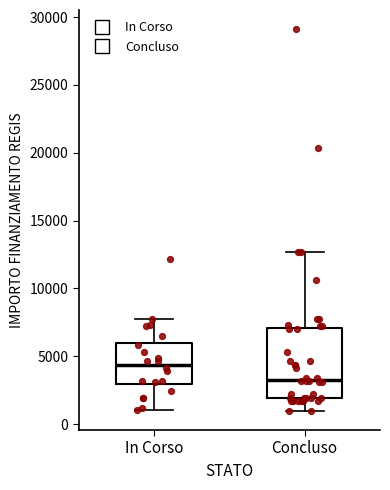

Reading left to right, transcribe this box plot: for each box, give where its median line is, the range the box spans, and where its two whiskers end, as read against the y-axis. The values are not printed on the chart, so give them approximately, as read against the axis.

In Corso: median 4500, box 3000 to 6000, whiskers 1000 to 8000
Concluso: median 3500, box 2000 to 7000, whiskers 1000 to 12500